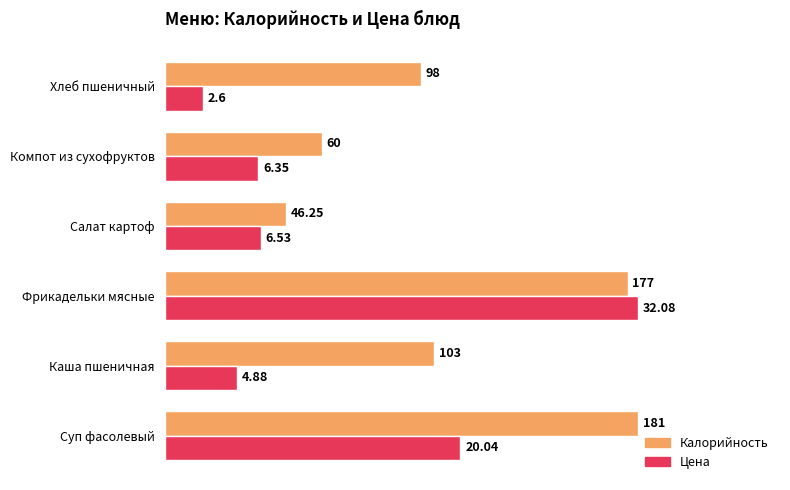

What are all the series names shown in the legend?

Калорийность, Цена